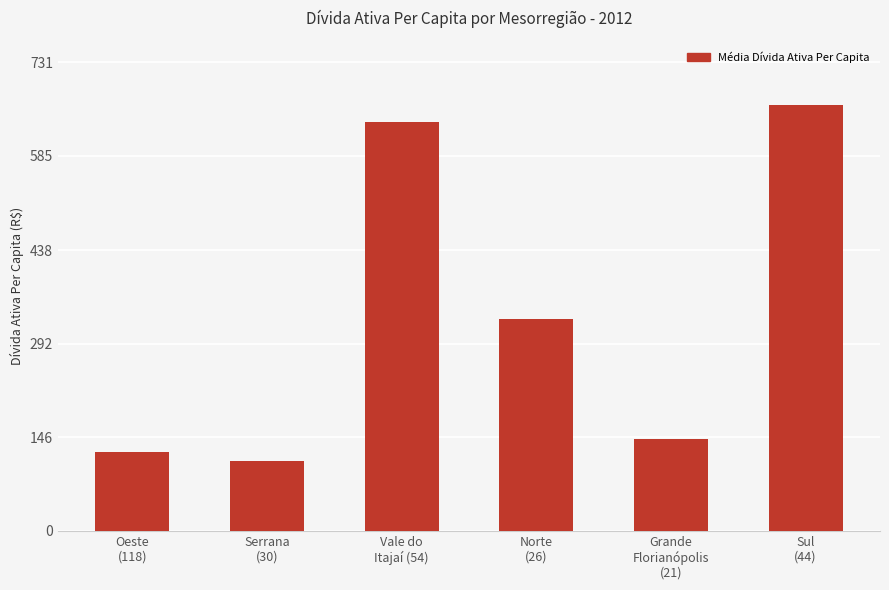

How many categories are shown in the chart?

6